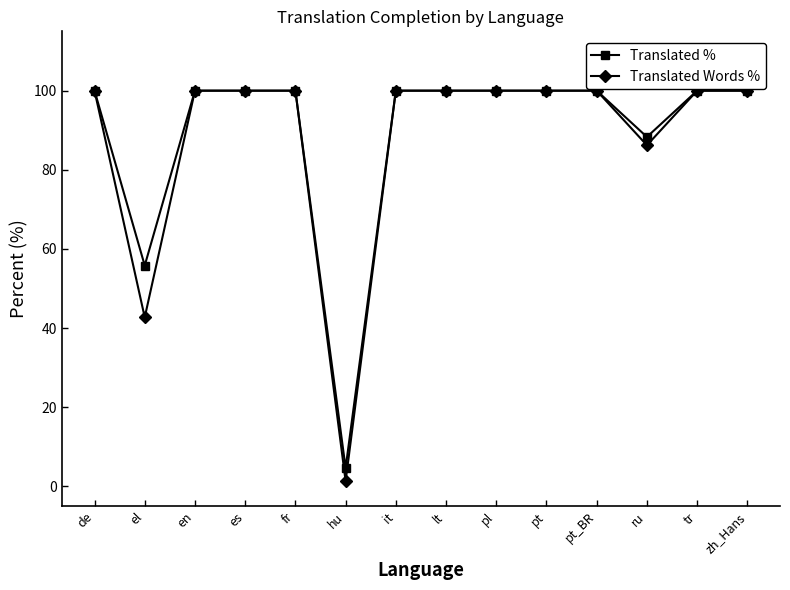

What is the maximum value for Translated %?

100.0